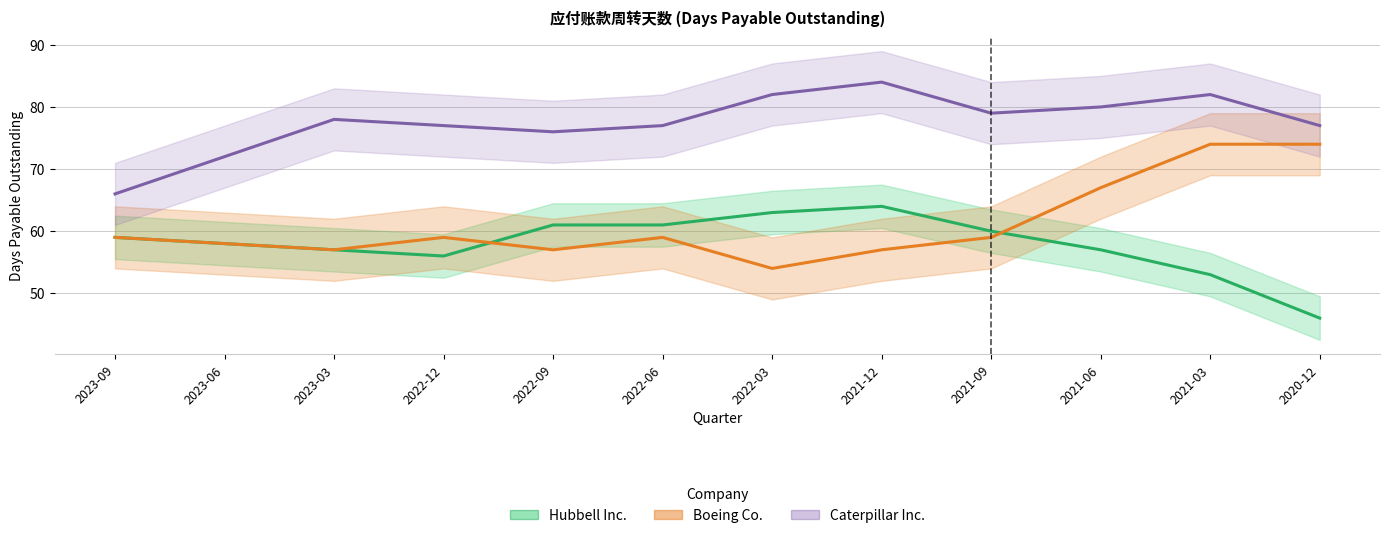

What is the highest value of the Boeing Co. series?

74